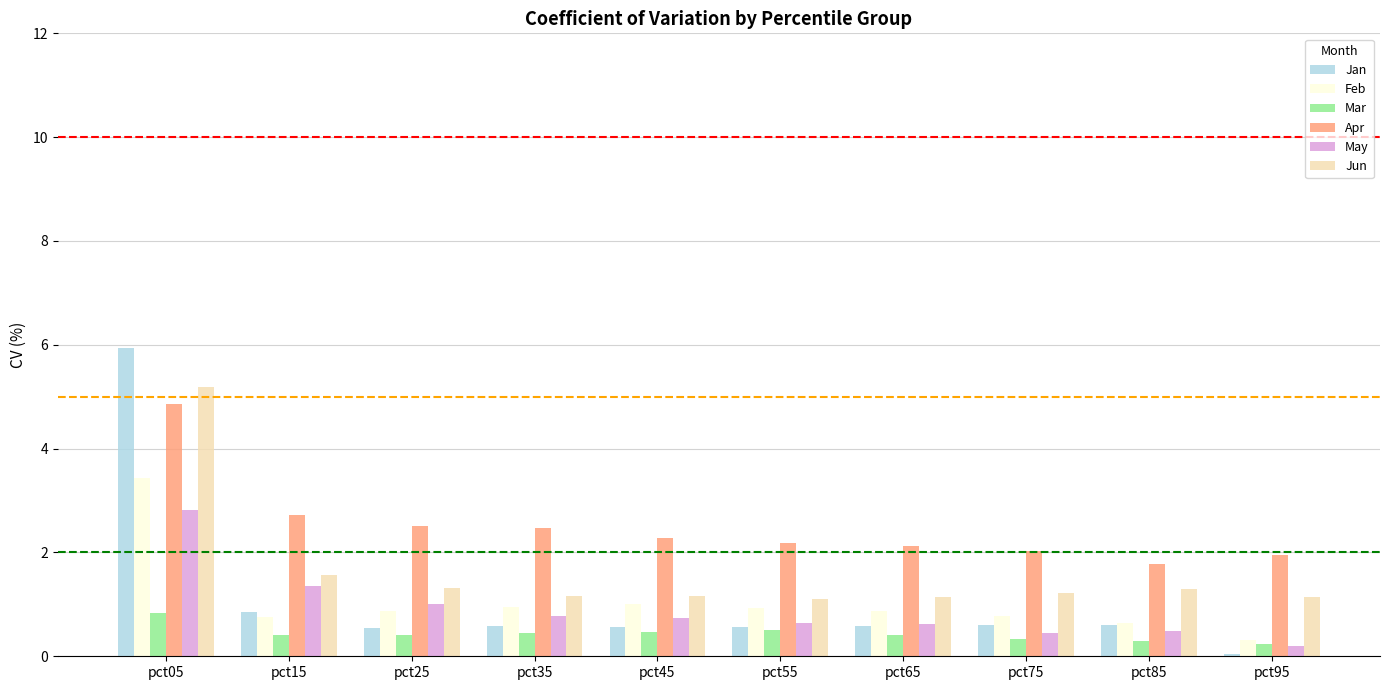

Between pct25 and pct65, which series saw the biggest shift?

Apr